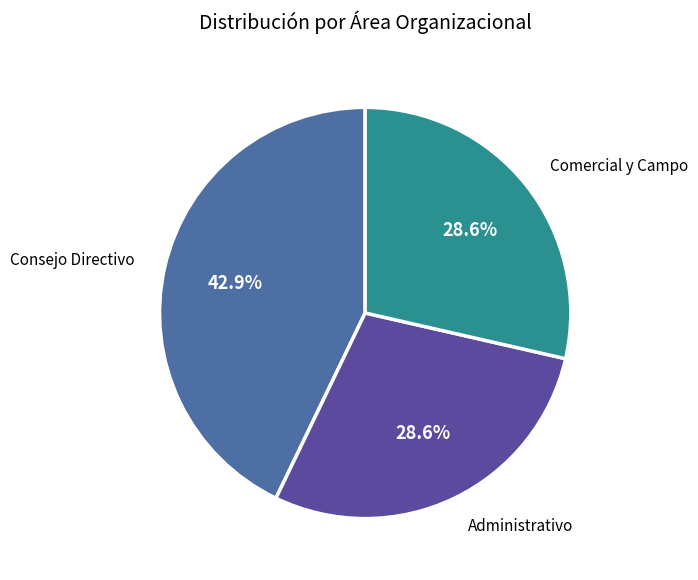

Approximately how many times larger is the value at Consejo Directivo compared to Administrativo?

1.5